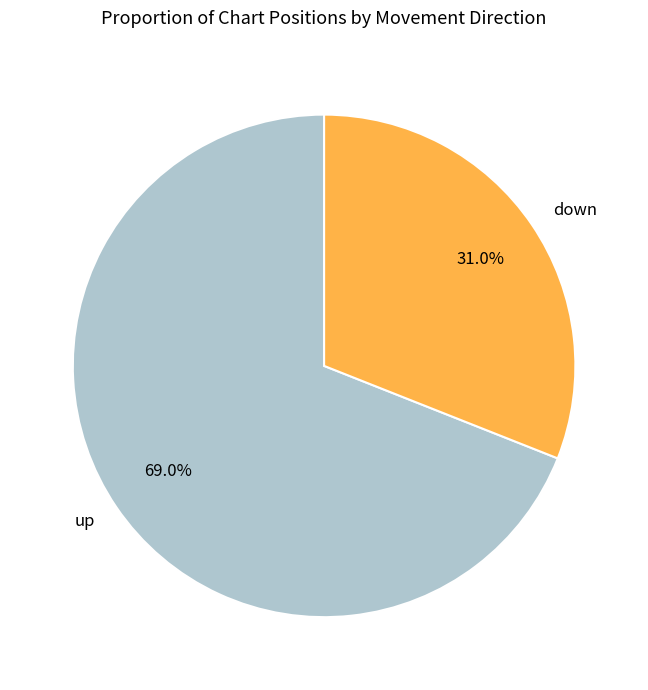

Rank the categories by value from lowest to highest.

down, up